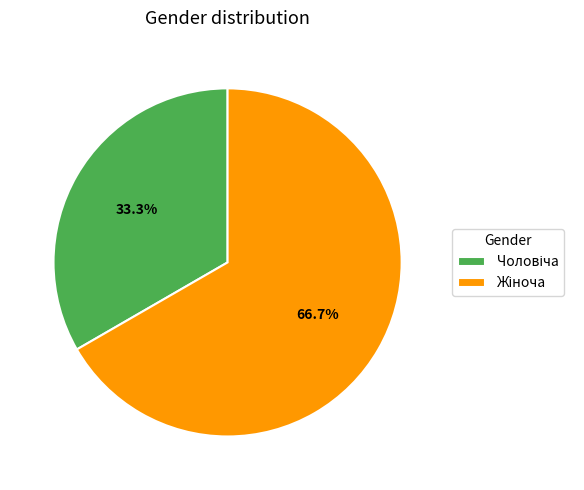

Is there any slice that represents more than half of the pie?

Yes